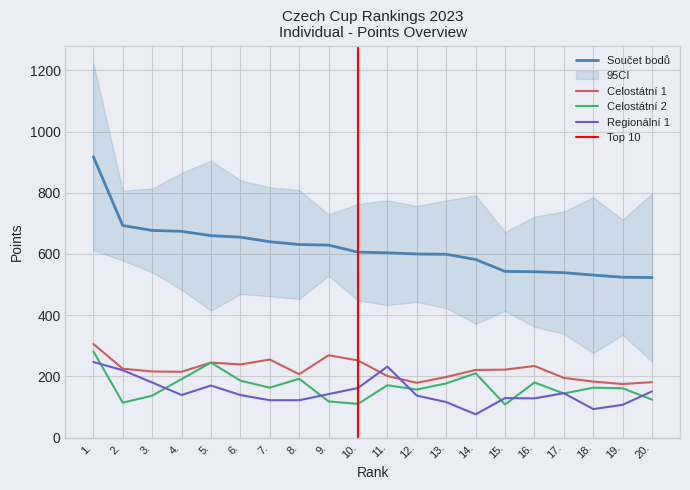

True or false: Celostátní 2 has a value of 210 at 14..

True